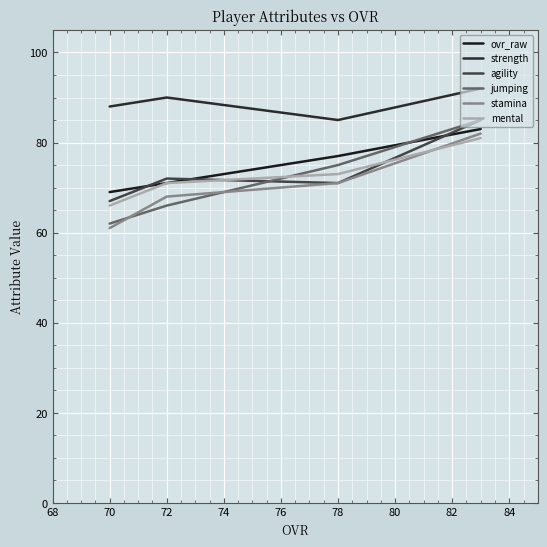

At which category does the chart reach its minimum across all series?

70